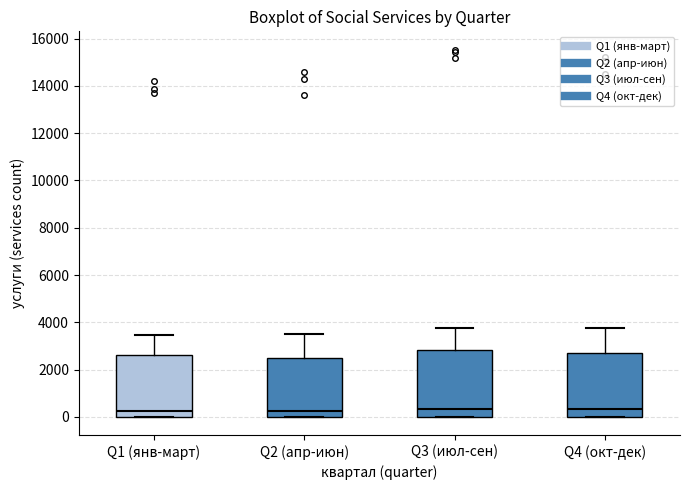

Reading left to right, read every box against the y-axis: the position of its median line, the range the box covers, and the ends of its whiskers. The values are not printed on the chart, so give them approximately, as read against the axis.

Q1 (янв-март): median 200, box 0 to 2600, whiskers 0 to 3400
Q2 (апр-июн): median 200, box 0 to 2400, whiskers 0 to 3600
Q3 (июл-сен): median 400, box 0 to 2800, whiskers 0 to 3800
Q4 (окт-дек): median 400, box 0 to 2800, whiskers 0 to 3800